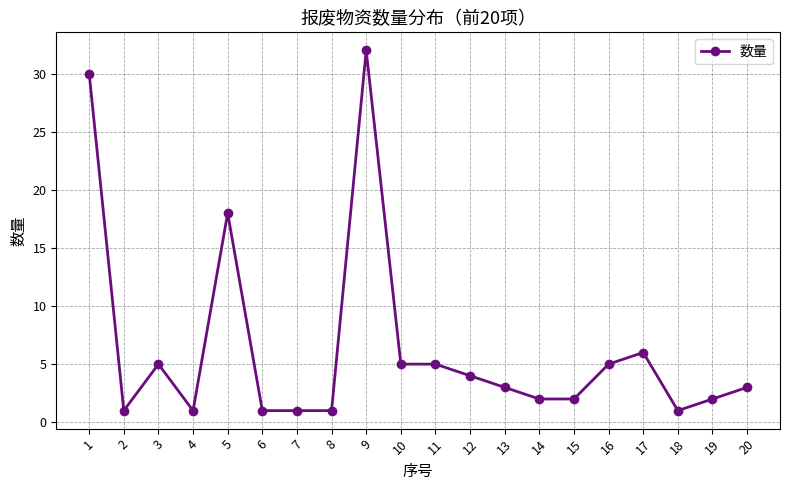

Reading right to left, extract all data points from this chart.

3	2	1	6	5	2	2	3	4	5	5	32	1	1	1	18	1	5	1	30